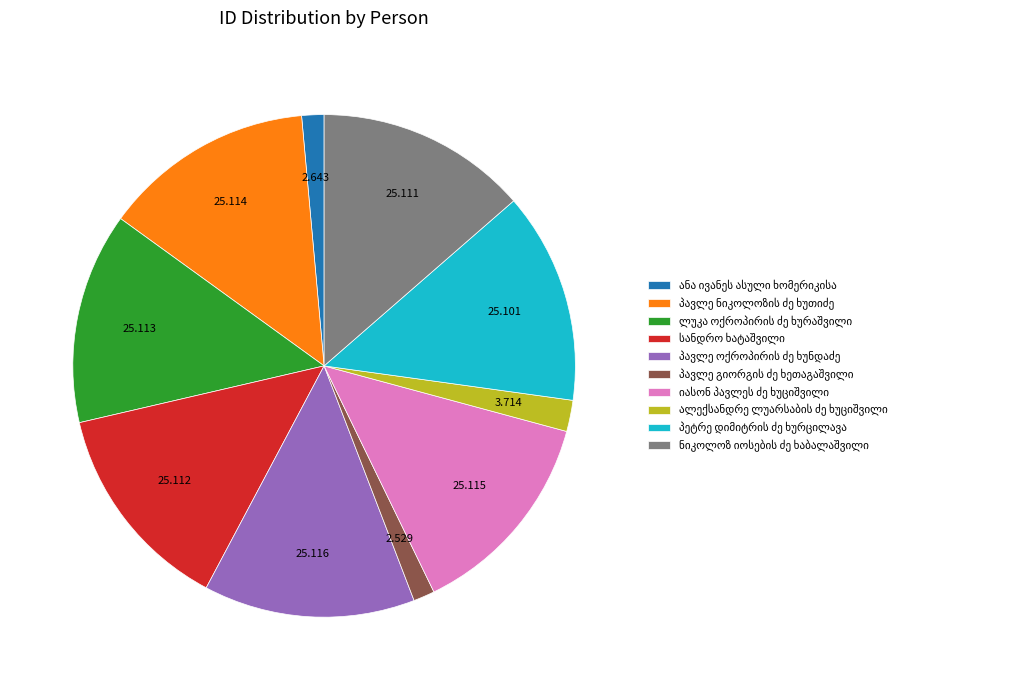

Is there any slice that represents more than half of the pie?

No